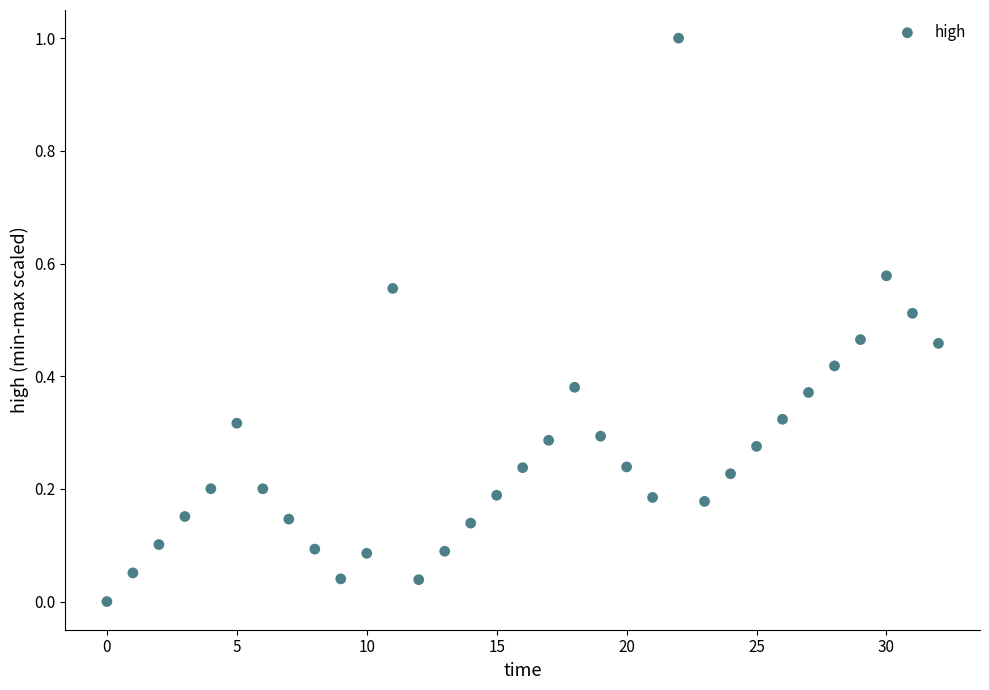

What is the range of X values (max minus min)?

32.0